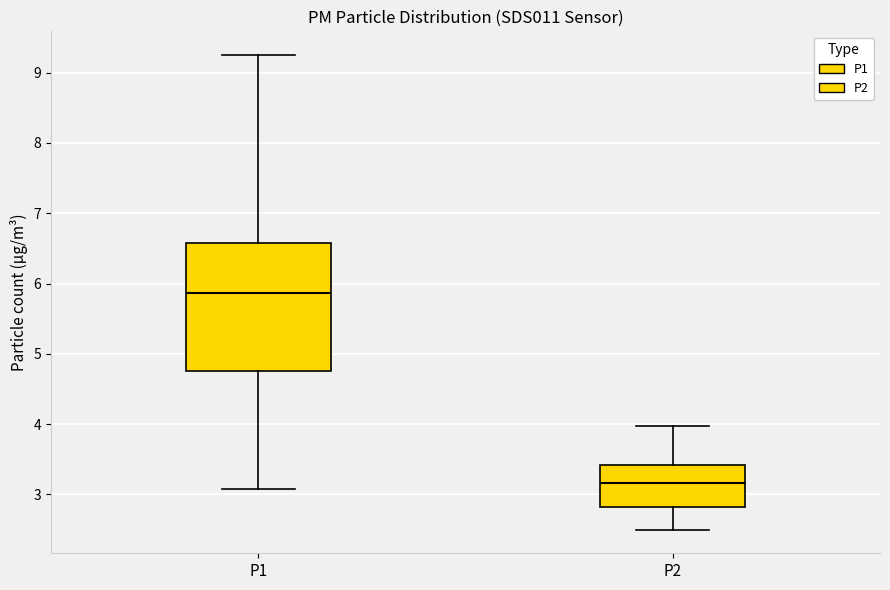

Comparing the boxes themselves (not the whiskers), which one is the tallest?

P1